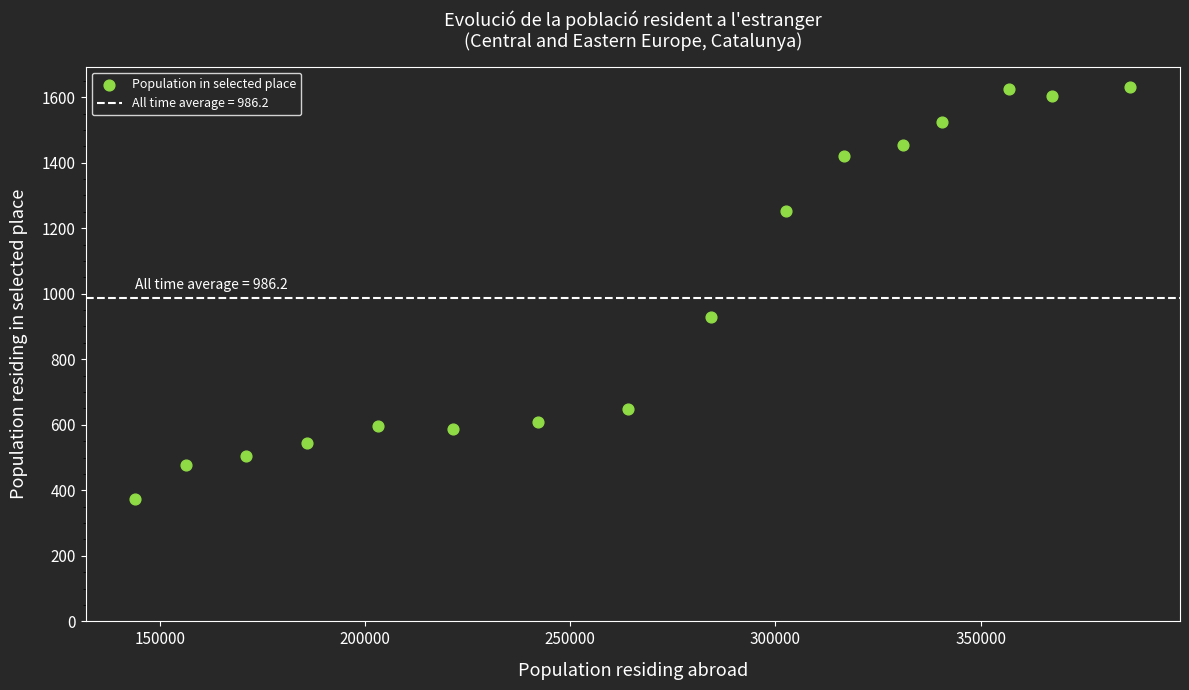

What Y value in the scatter plot is closest to 1002?

930